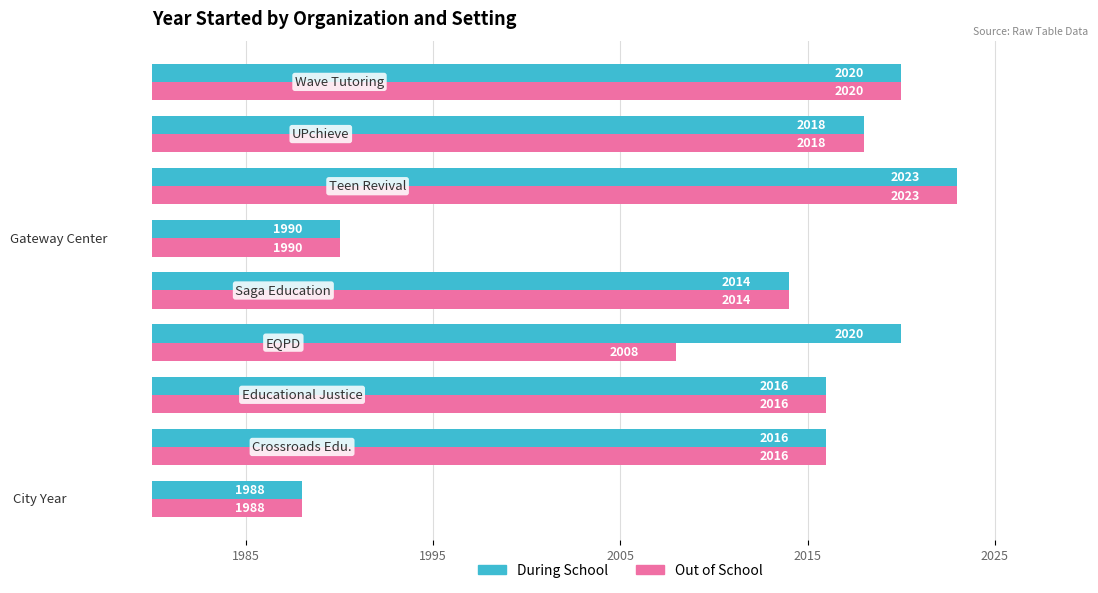

What is the average value of the Out of School series?

2010